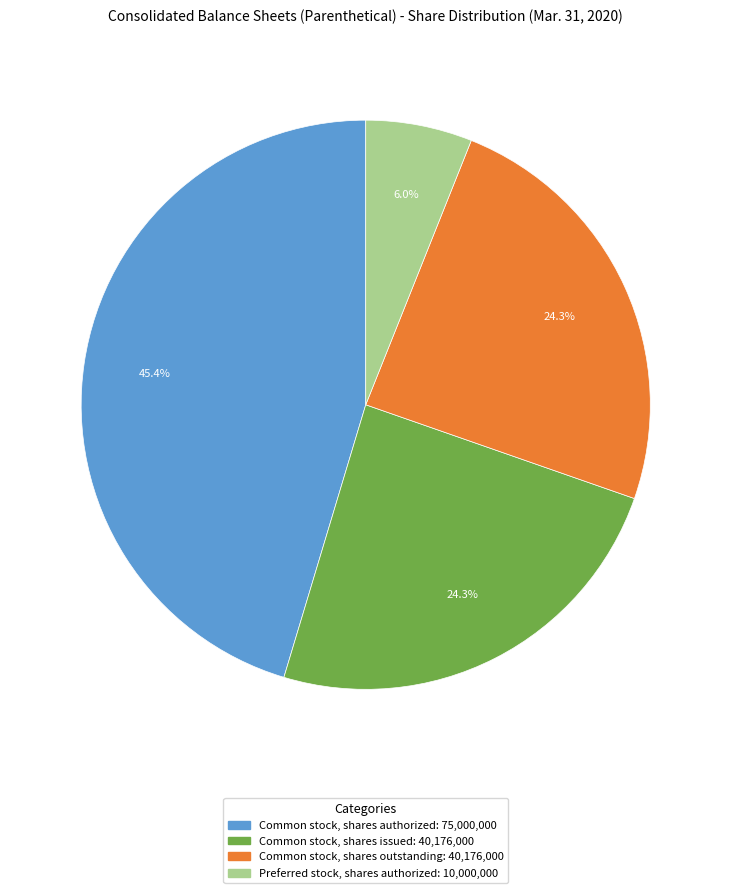

Is there a majority slice in this chart?

No